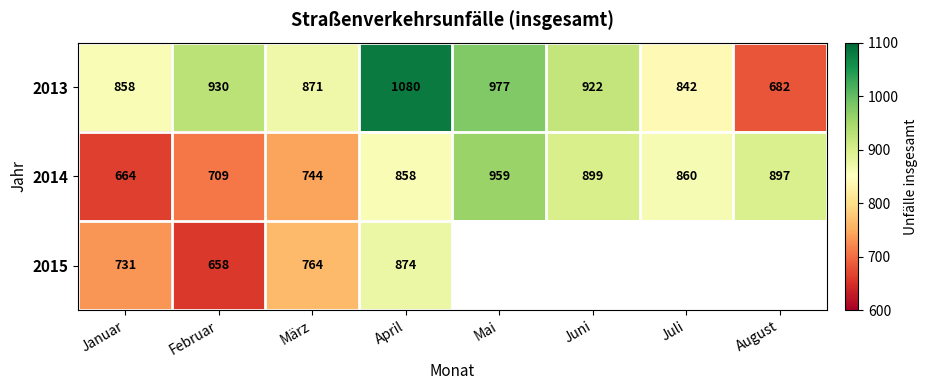

The 2013 series shows 675.1 at Mai. True or false?

False